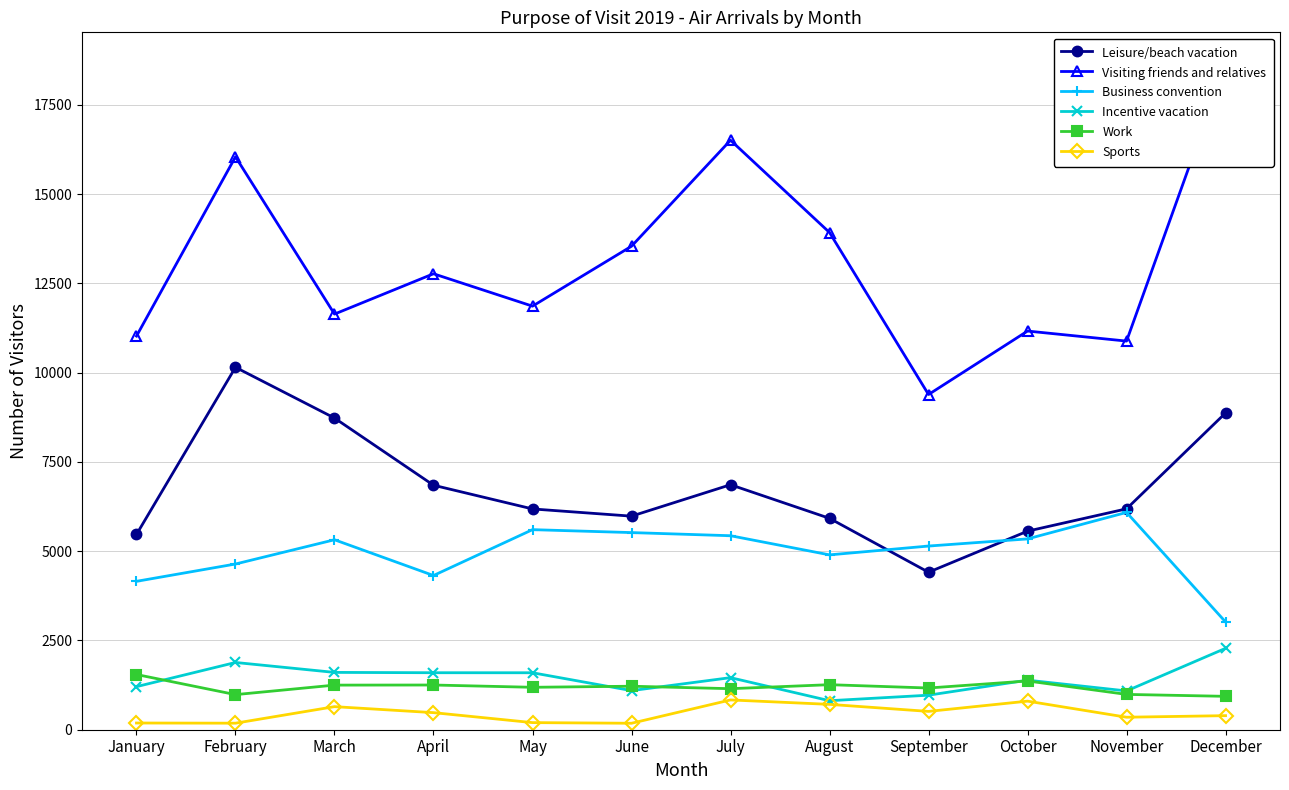

In Sports, how many points are higher than both neighbors (excluding endpoints)?

3